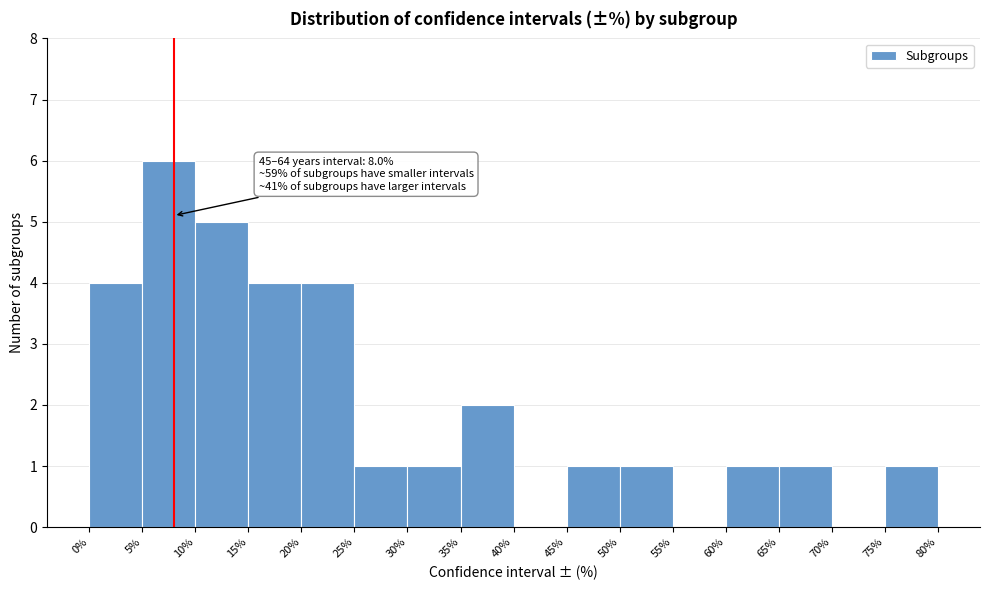

Over which range of the x-axis is the bar tallest?

5% to 10%